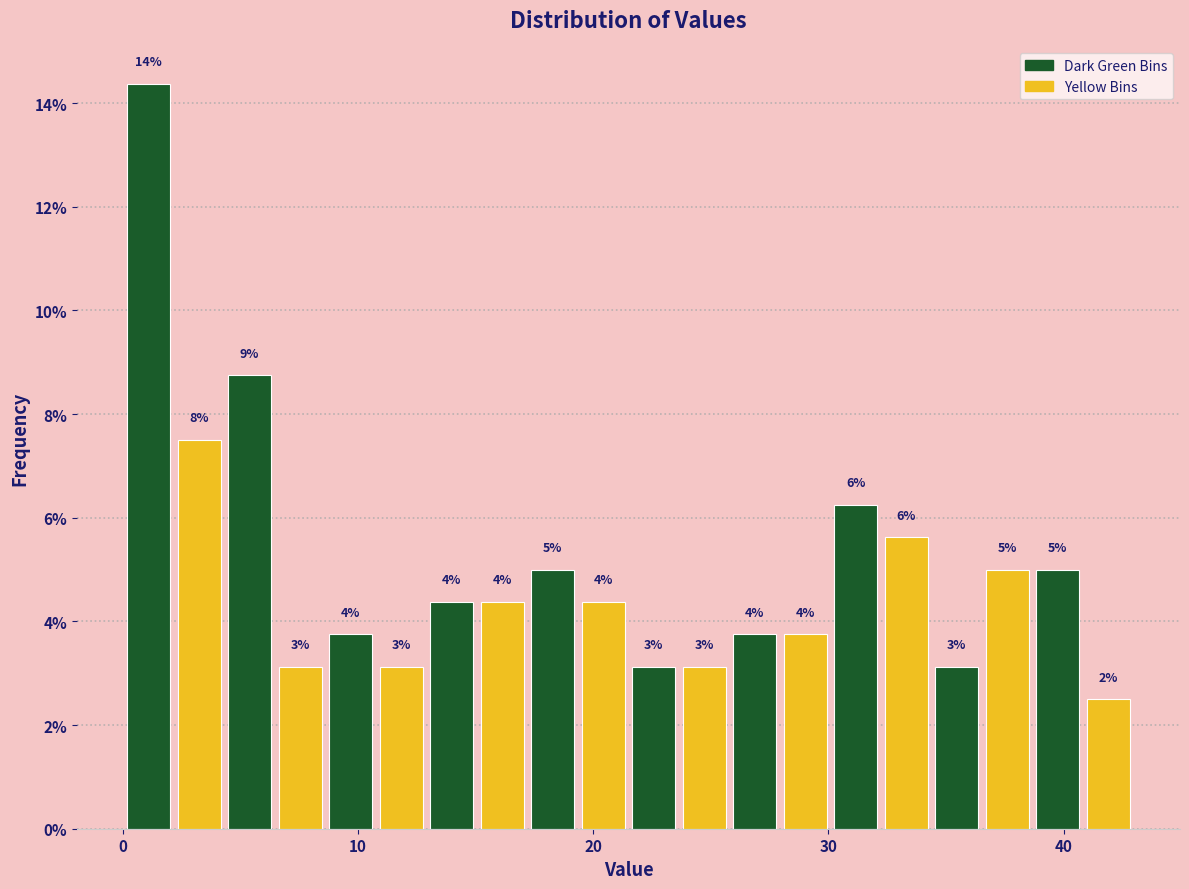

Read against the x-axis, roughly where is the centre of the tallest bar?

1